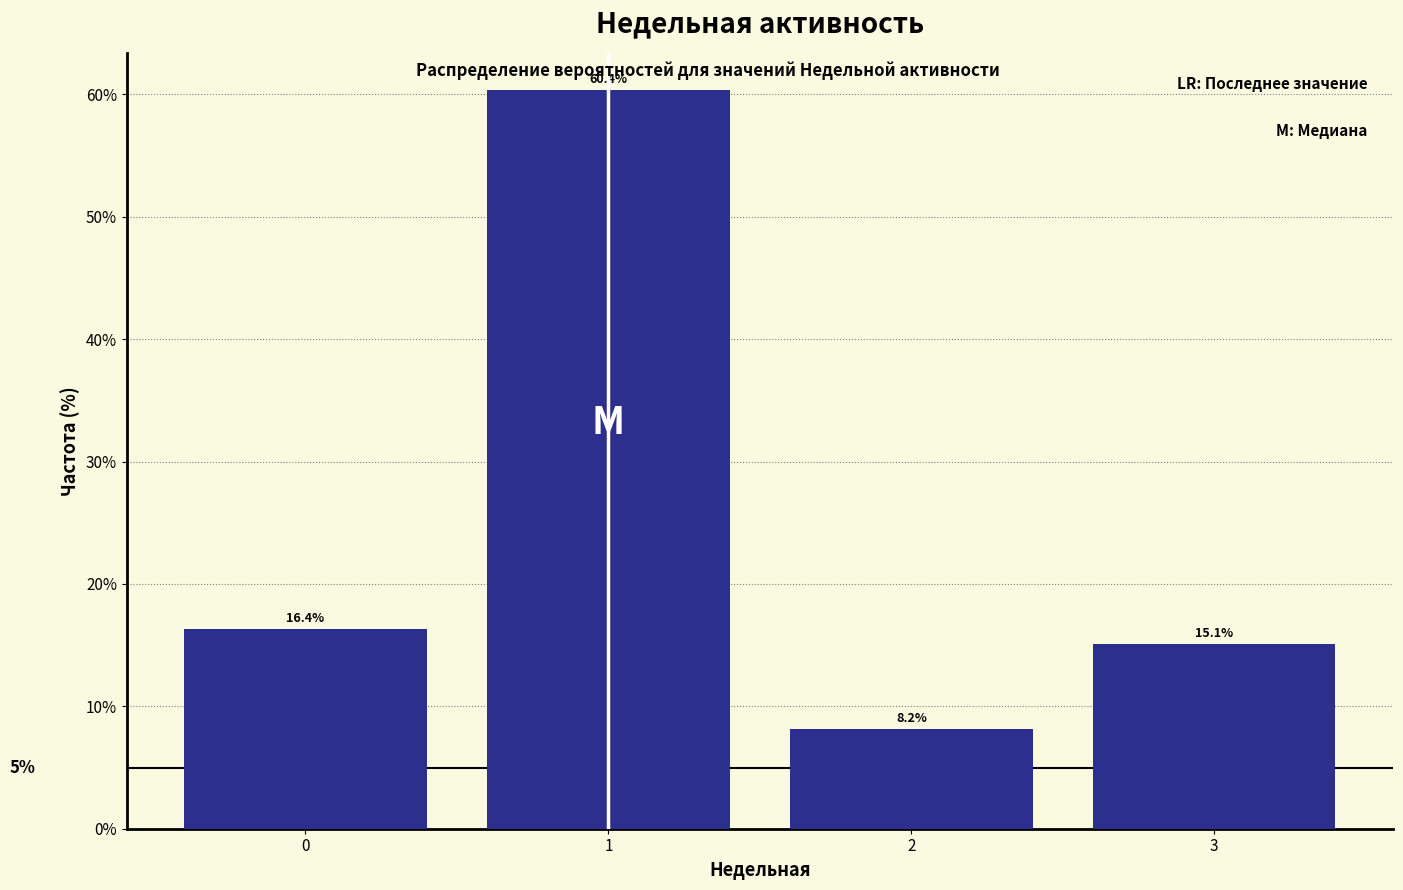

Reading left to right, transcribe all the data shown in this chart.

16.4	60.4	8.2	15.1